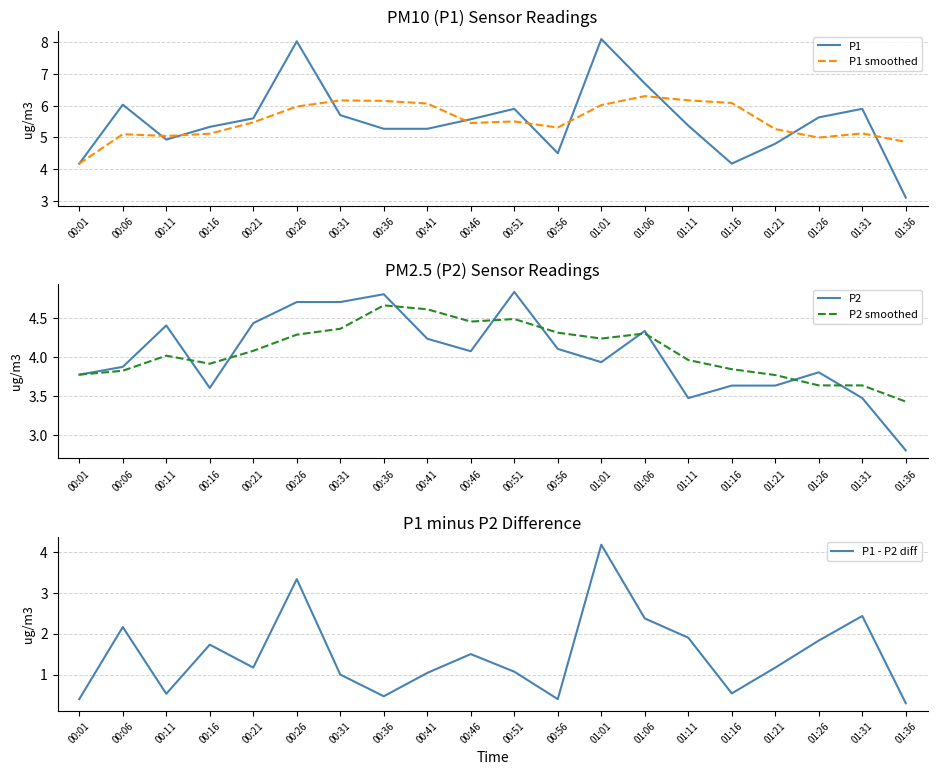

What is the label of the 2nd point from the left?

00:06